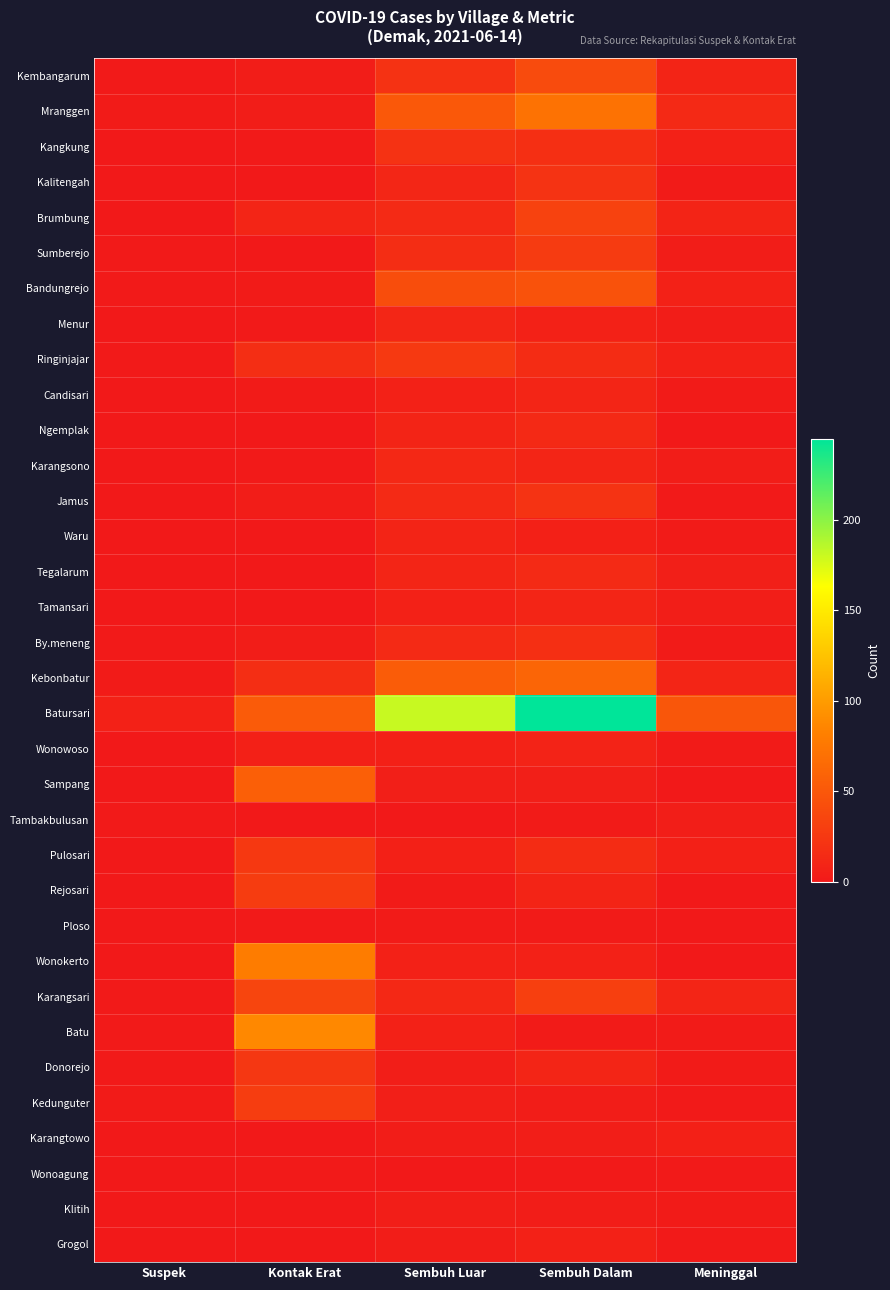

What is the difference between the highest and lowest values at Suspek?

7